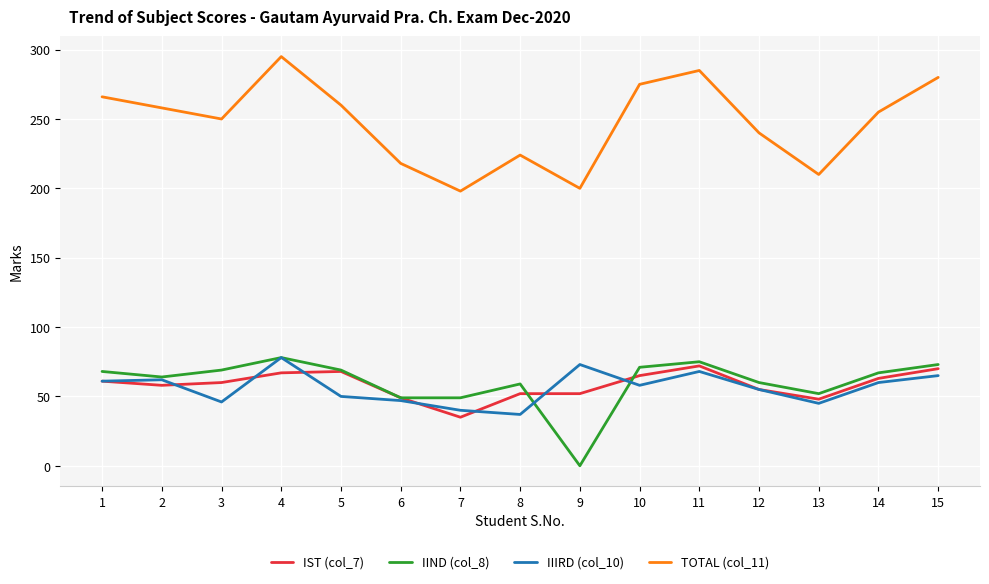

The value of IIIRD (col_10) at 8 is 15. True or false?

False